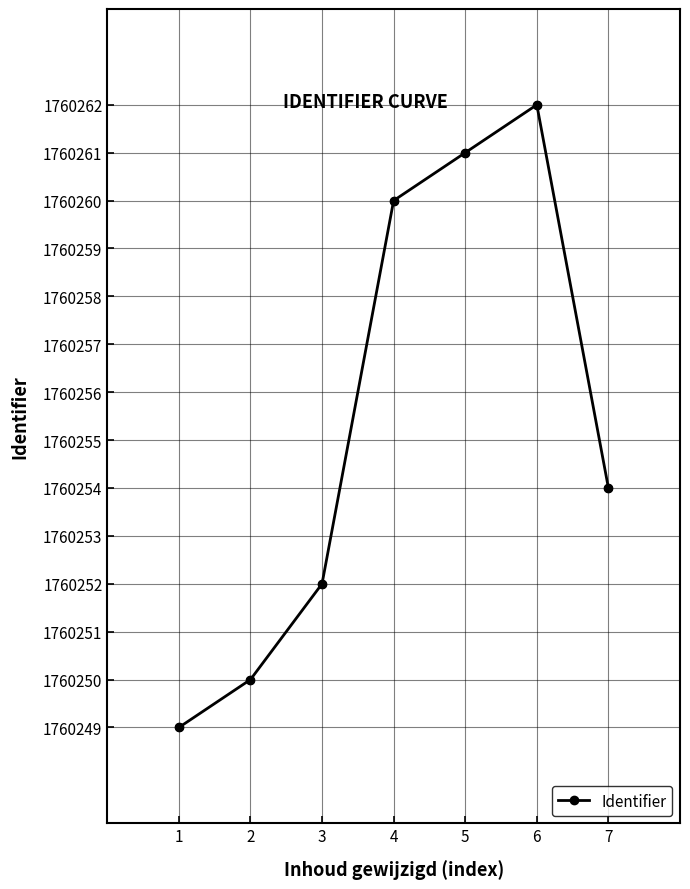

What is the change in value from 4 to 7?

-6